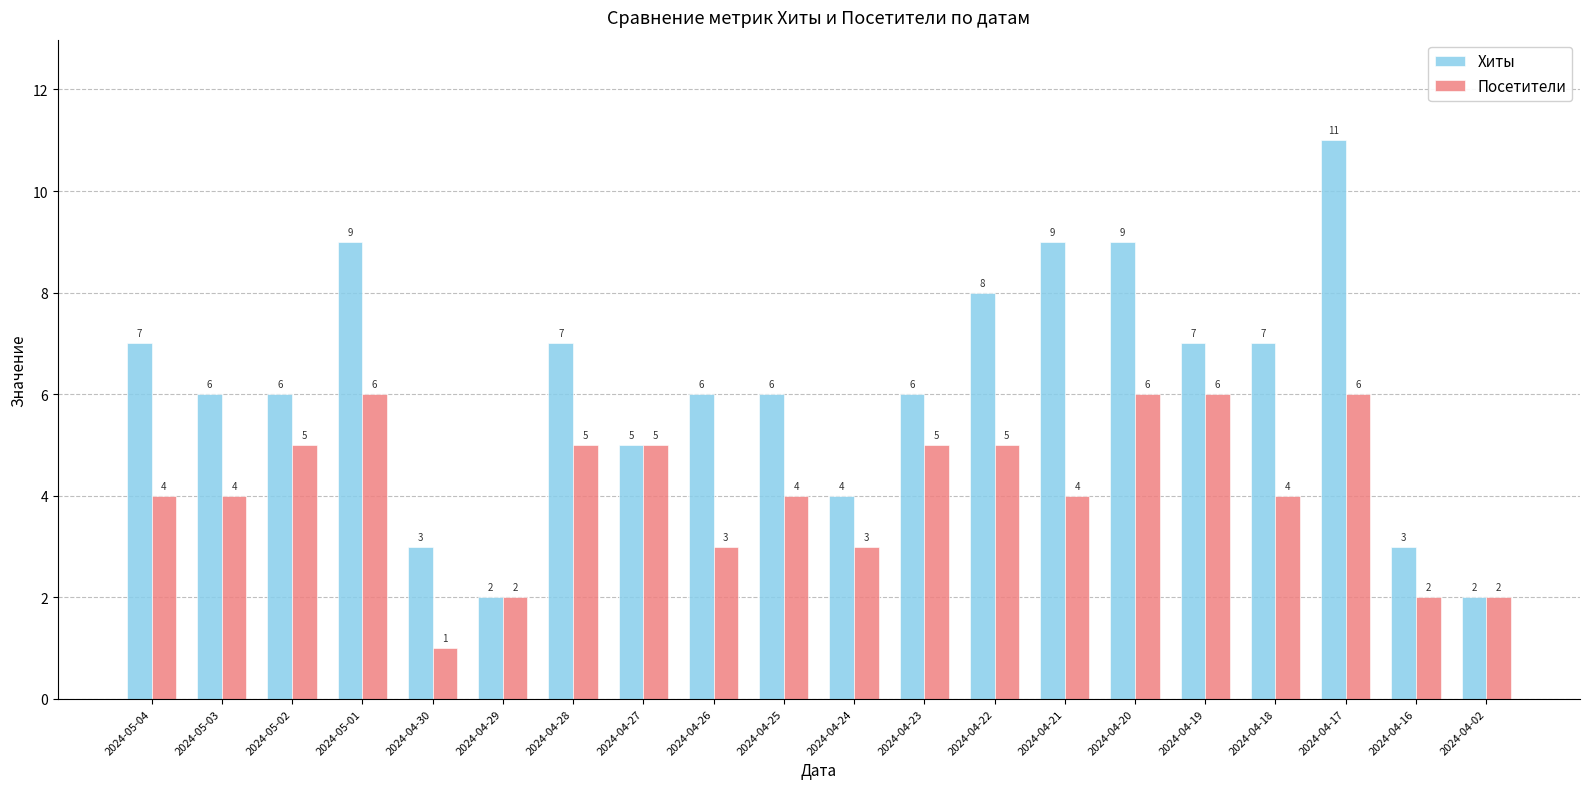

What is the approximate value of Хиты at 2024-05-03?

6